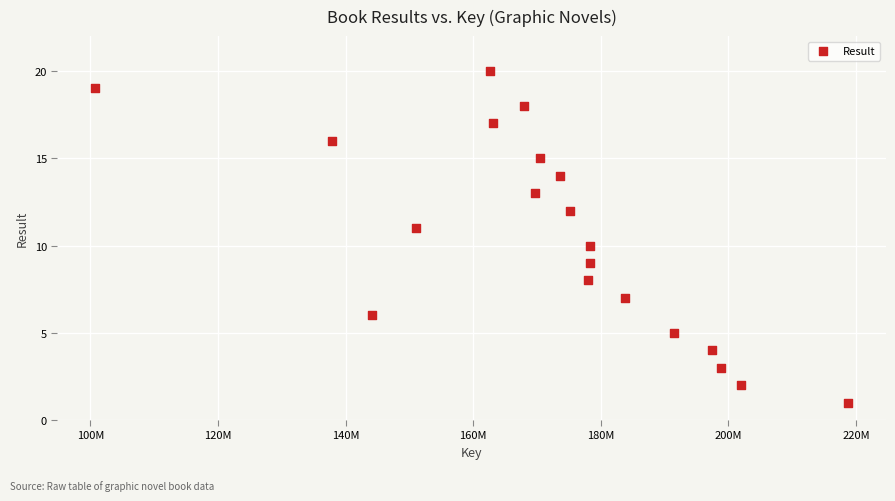

What is the range of Y values (max minus min)?

19